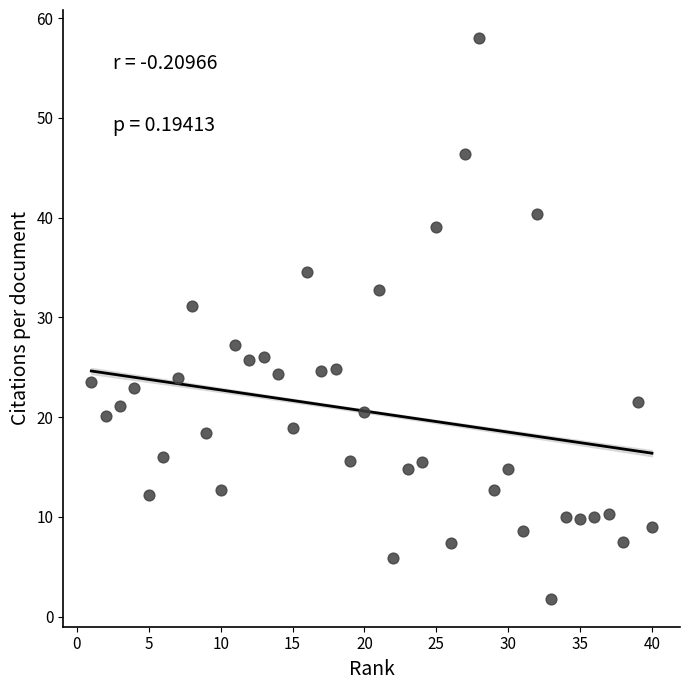

What is the range of X values (max minus min)?

39.0